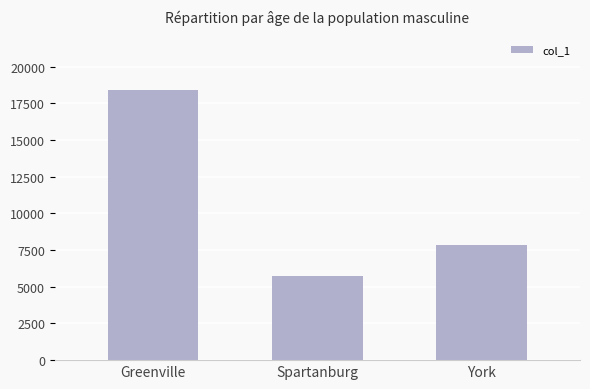

What is the average value?

10670